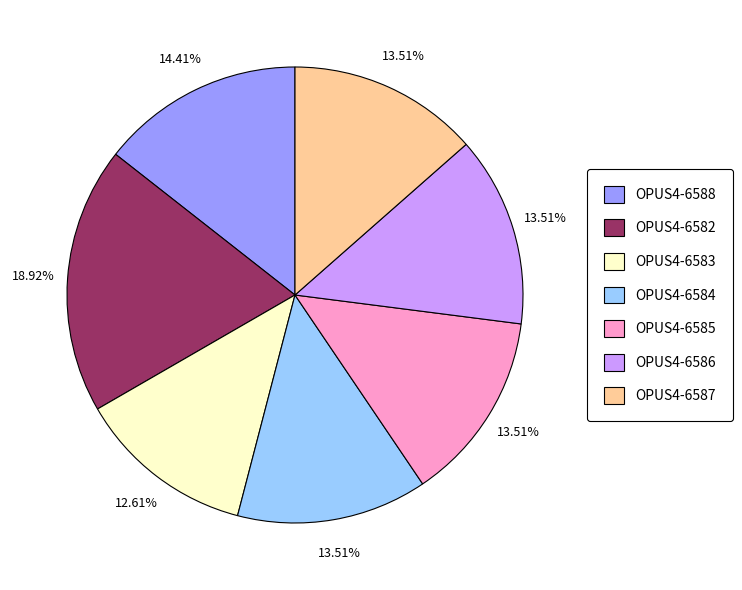

What percentage is NOT represented by OPUS4-6585?

86.5%